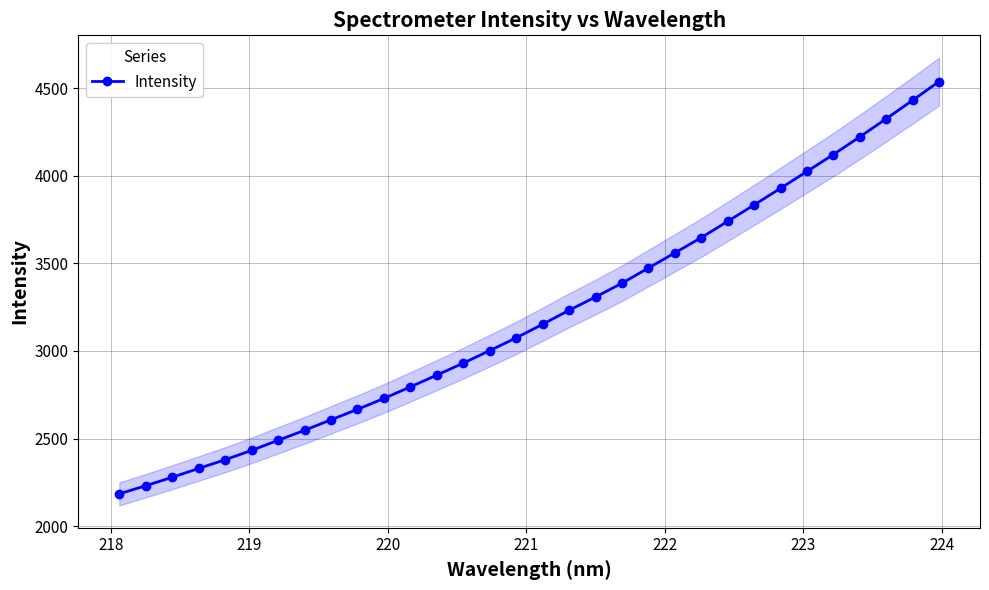

True or false: Intensity has more than 2 interior local peaks.

False